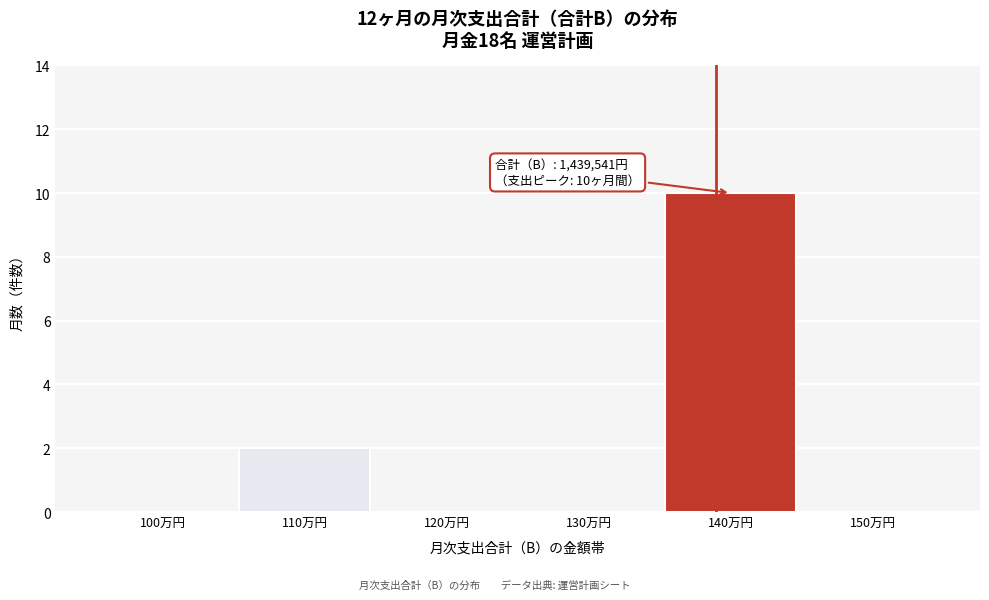

Reading right to left, transcribe all the data shown in this chart.

150万円=0	140万円=10	130万円=0	120万円=0	110万円=2	100万円=0